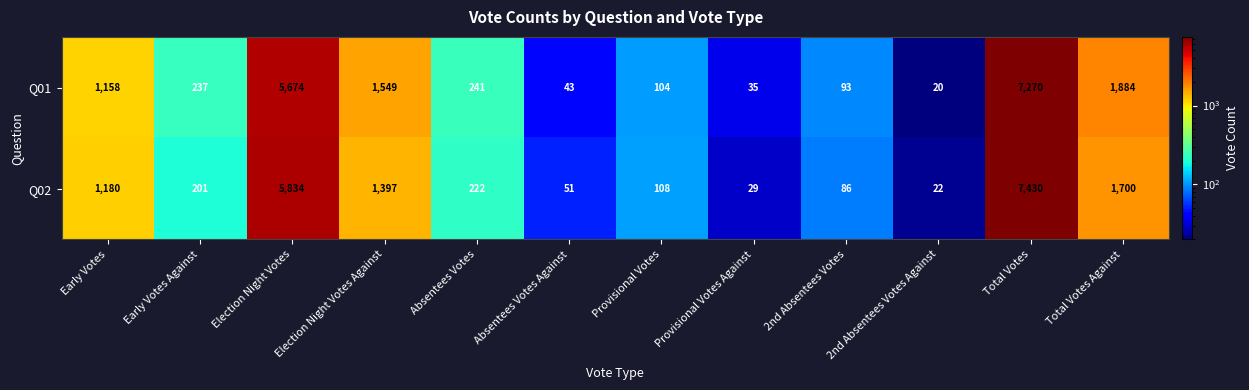

Count the number of data series in this chart.

2